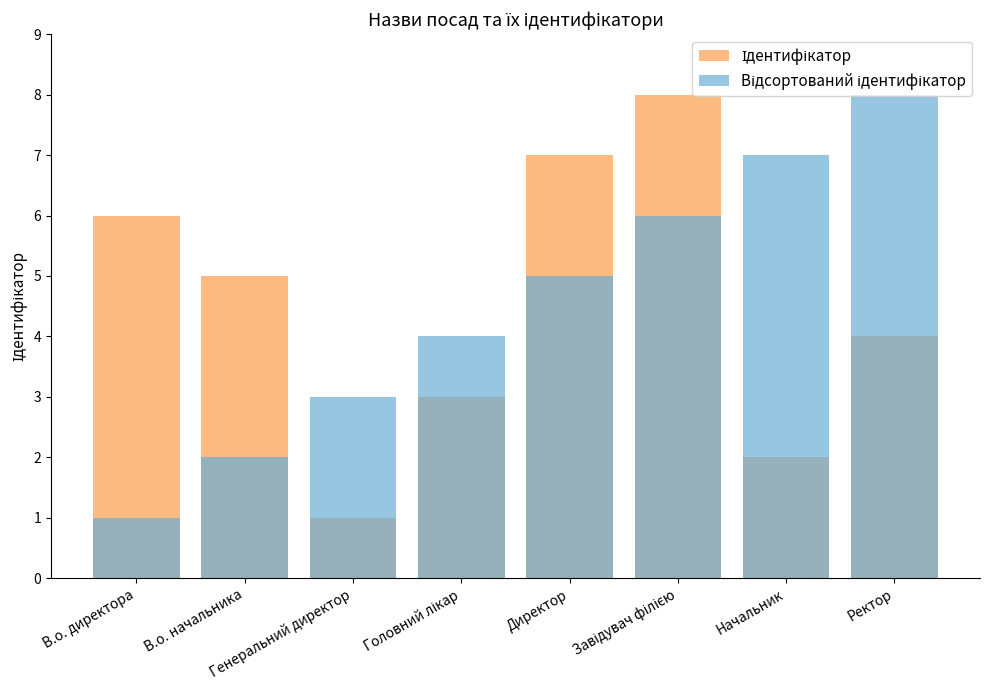

What is the value of the Відсортований ідентифікатор bar at the 2nd from the left?

2